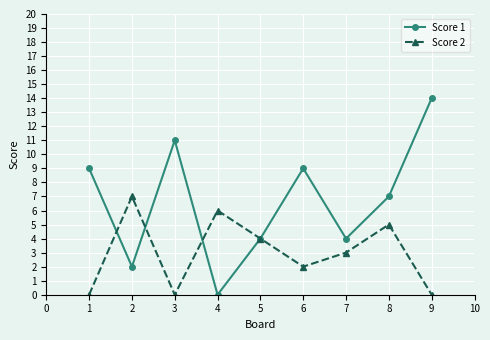

What is the difference between the maximum and minimum values in the Score 2 series?

7